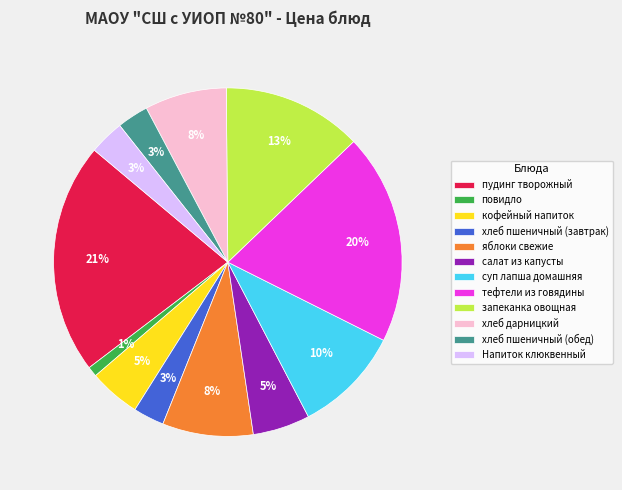

Combined, do кофейный напиток and хлеб пшеничный (обед) account for over 50%?

No